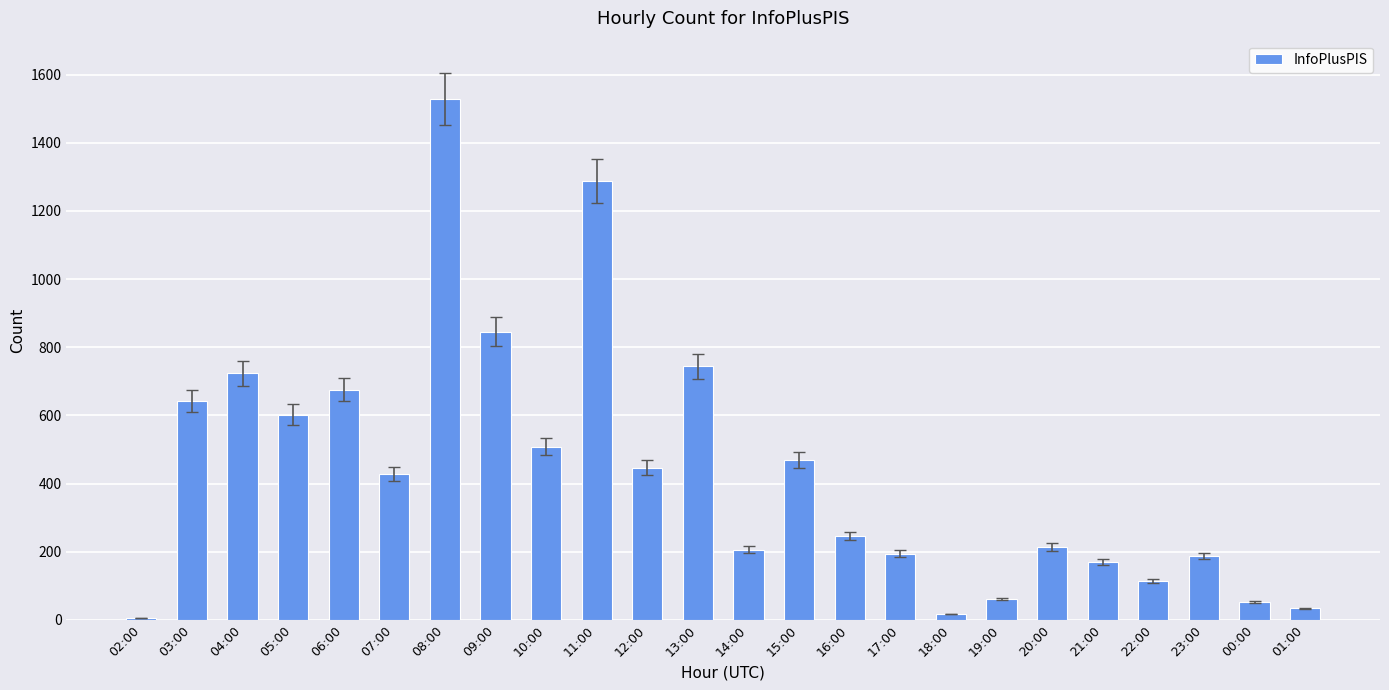

How many values are below 428?

12